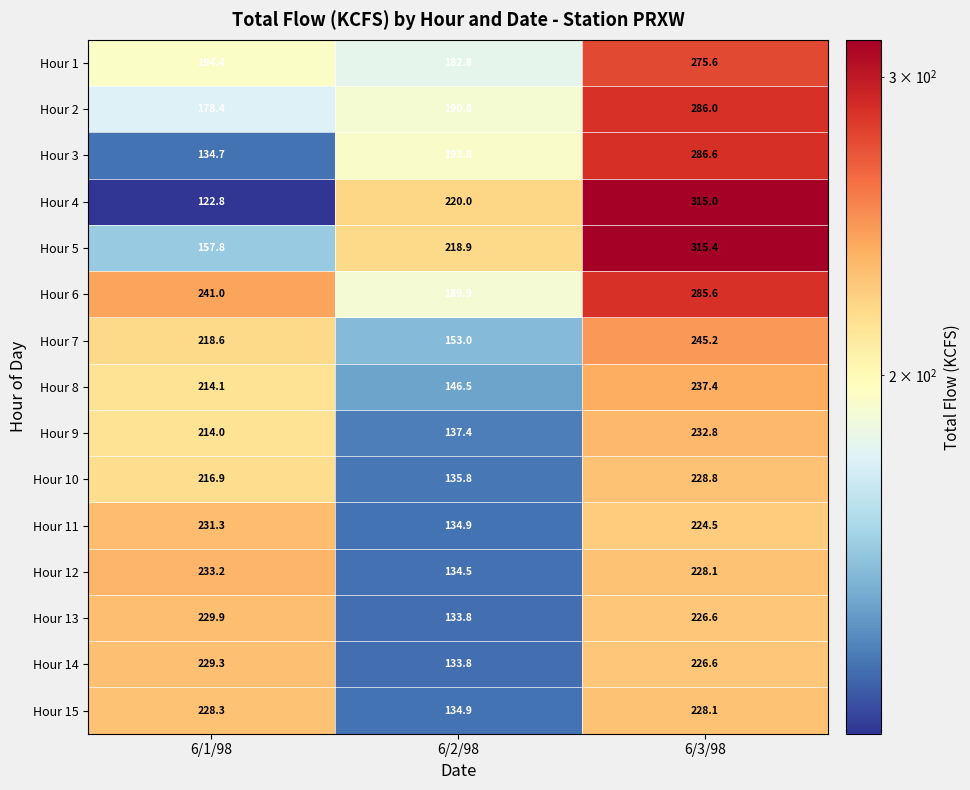

What is the difference between the Hour 1 values at 6/3/98 and 6/1/98?

81.2